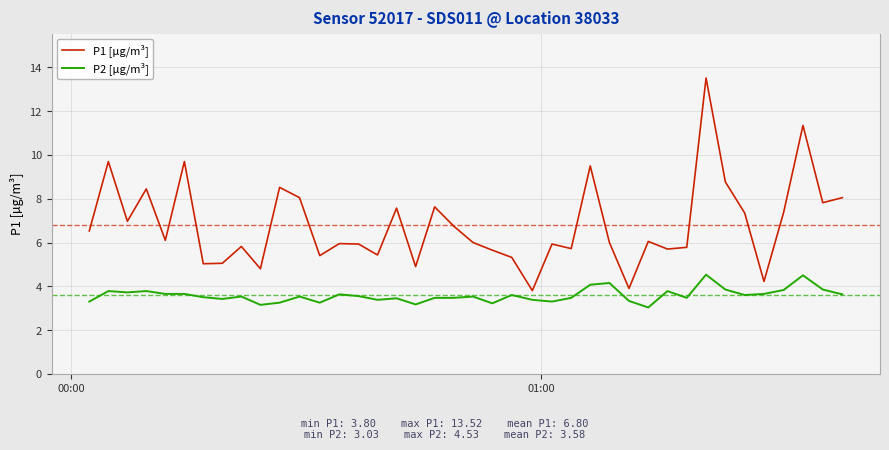

True or false: P2 [µg/m³] and P1 [µg/m³] intersect in this chart.

False